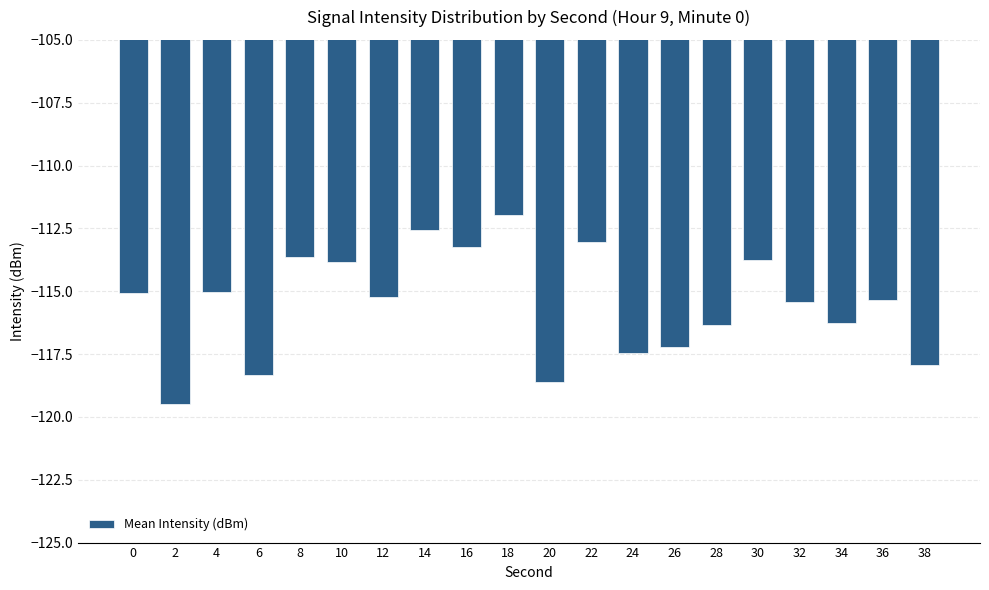

What is the maximum value shown in the chart?

-112.0